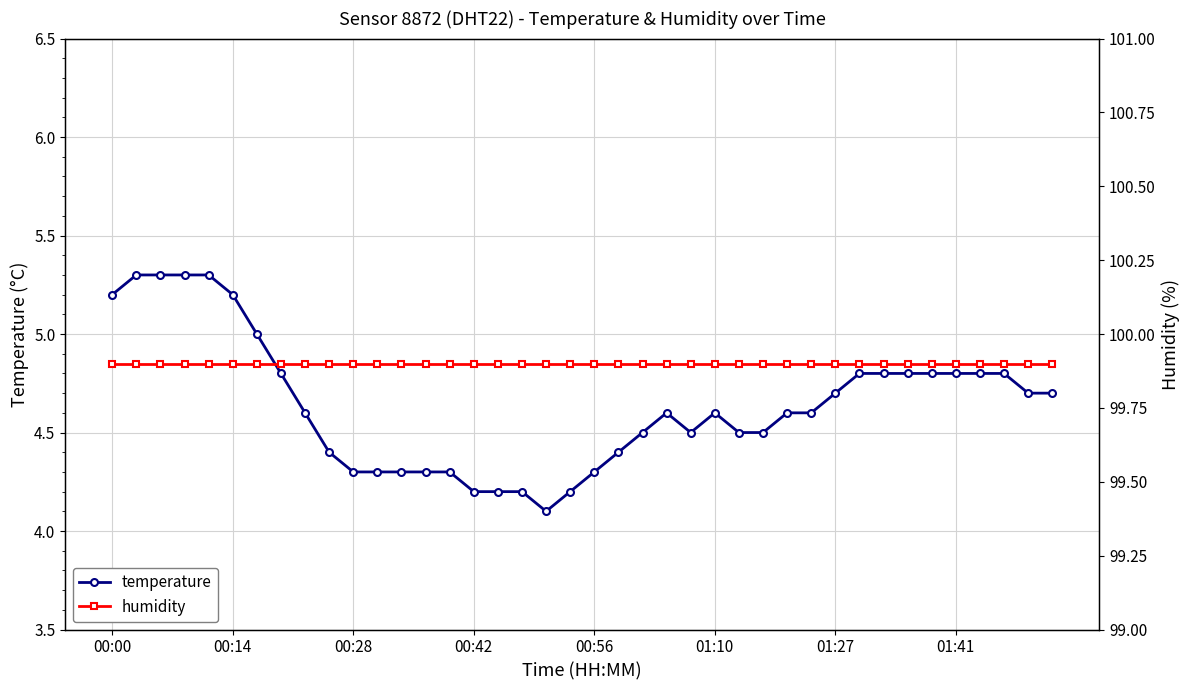

What is the minimum value shown in the chart?

4.1